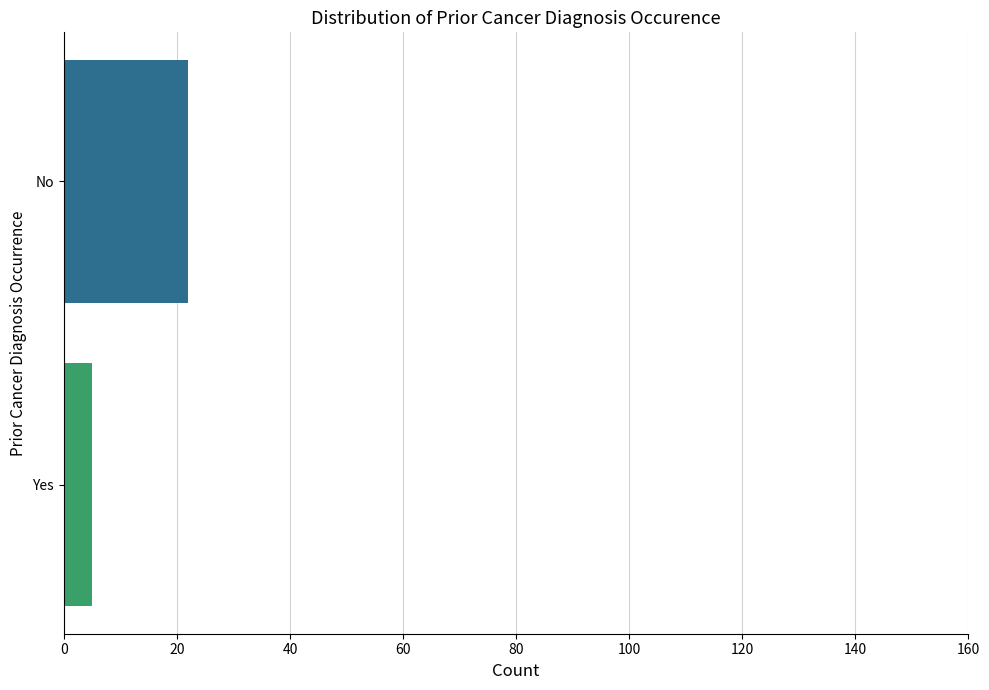

The value at Yes is 5. True or false?

True